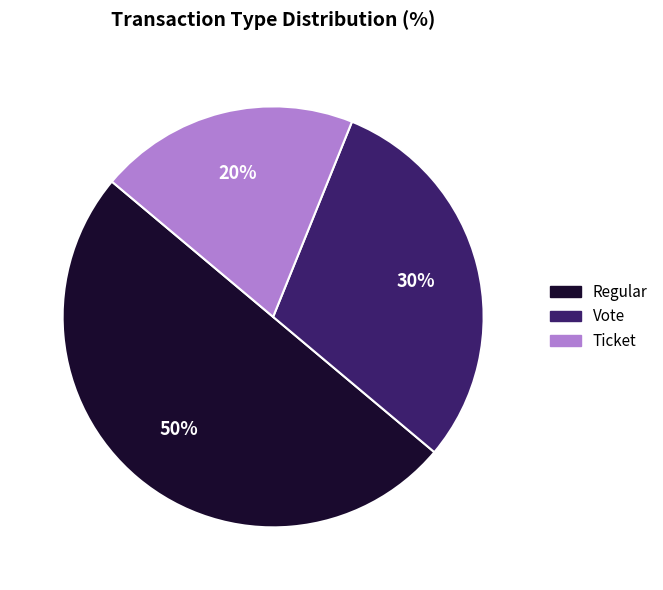

To the nearest percent, what is the difference between the largest and smallest slice percentages?

30%